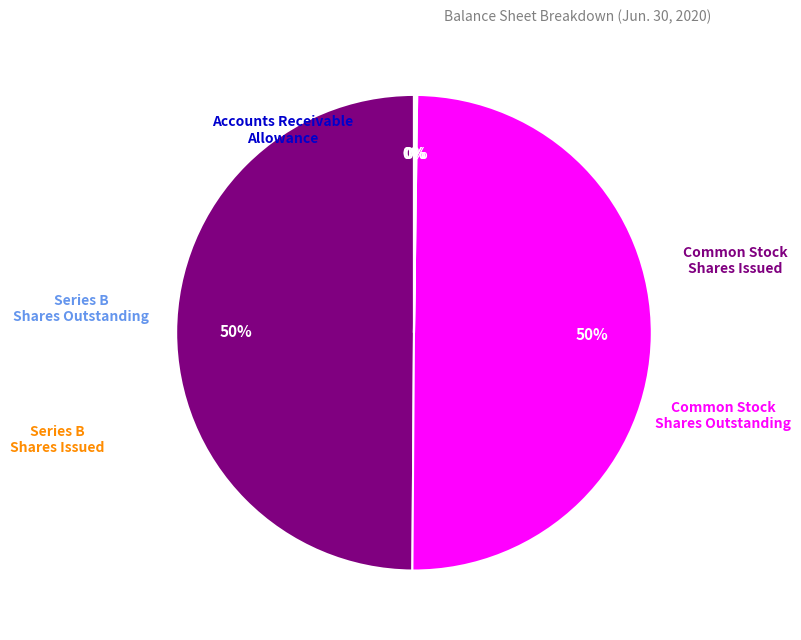

To the nearest percent, what is the average slice percentage?

20%